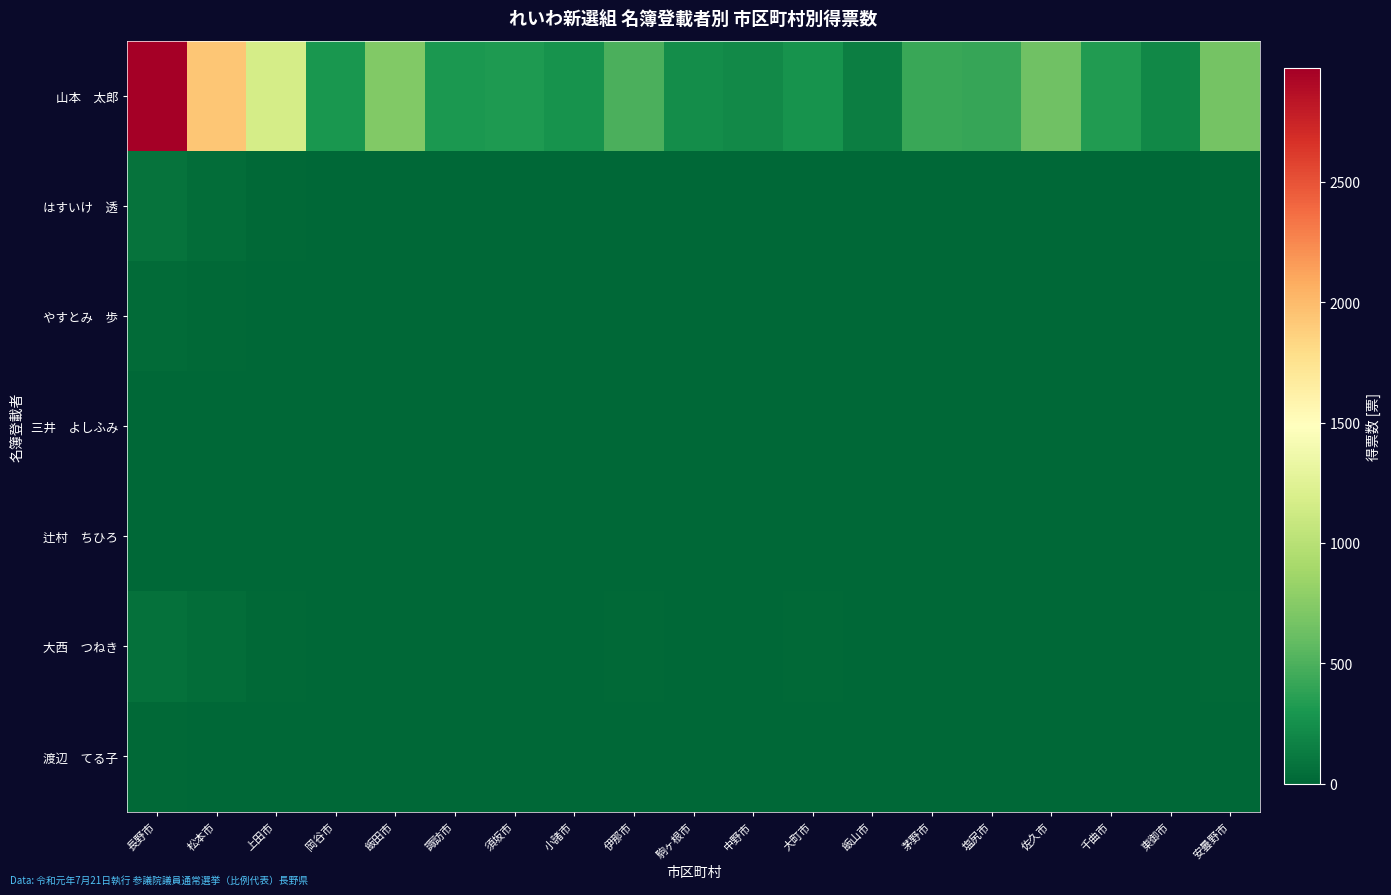

Which series has the largest total across all categories?

山本 太郎